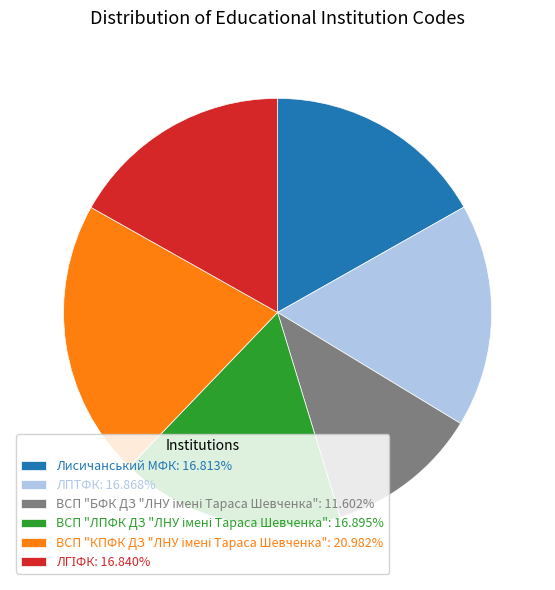

Is there a majority slice in this chart?

No